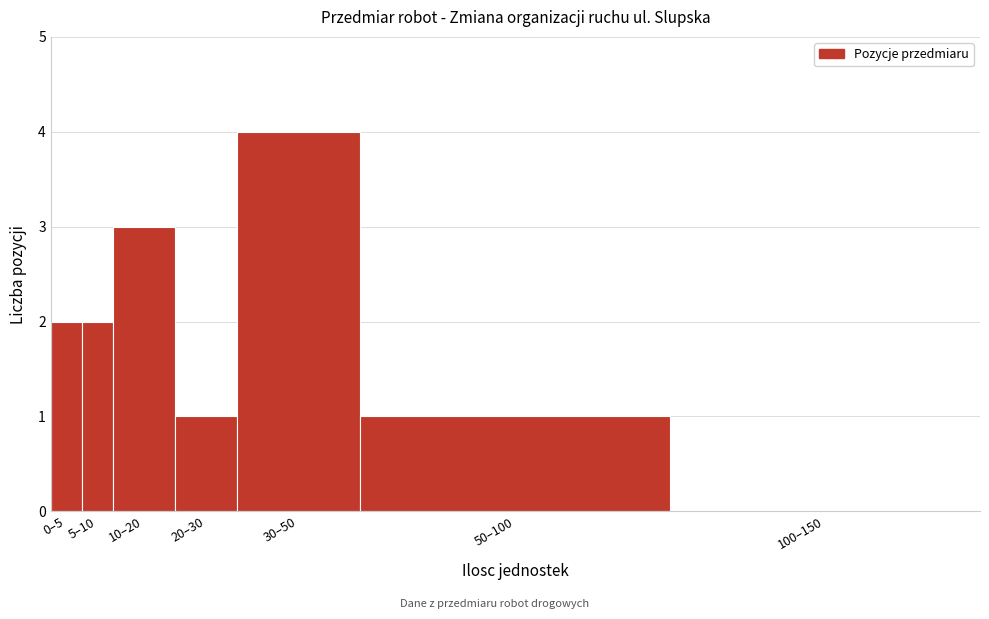

Reading left to right, extract all data points from this chart.

0–5=2	5–10=2	10–20=3	20–30=1	30–50=4	50–100=1	100–150=0